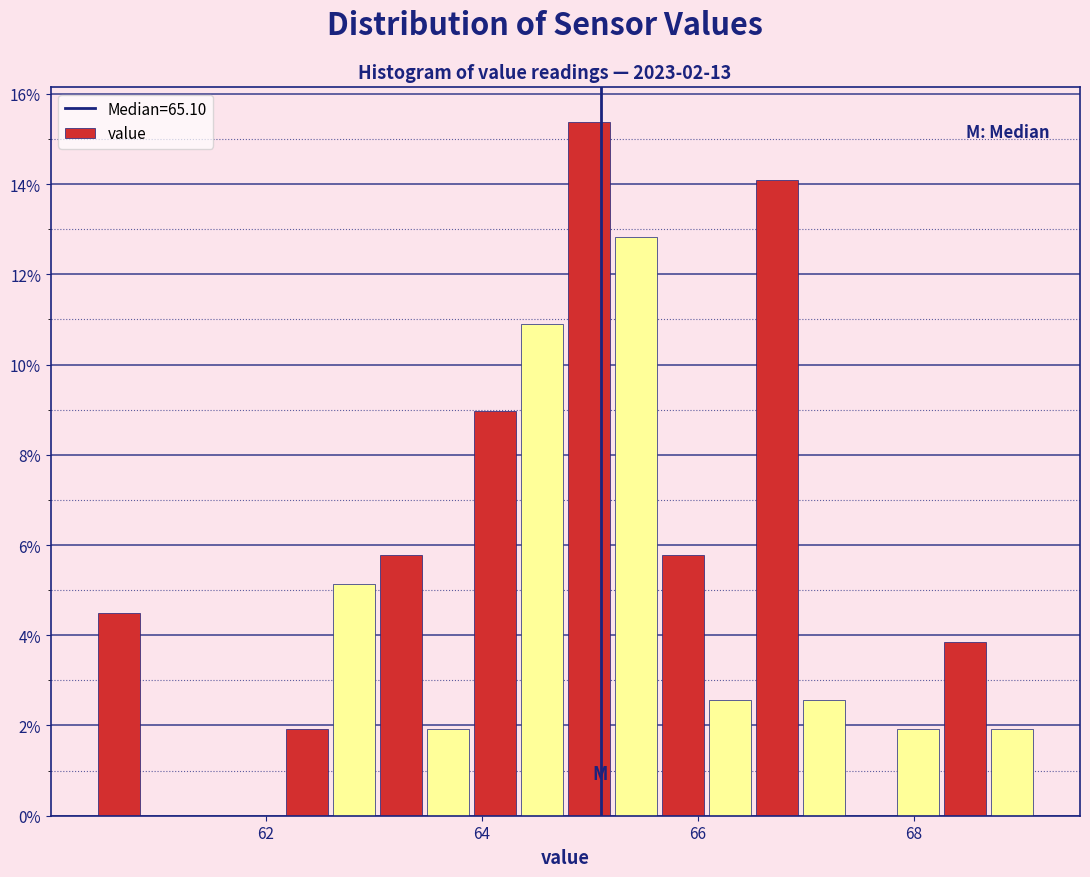

Read against the x-axis, roughly where is the centre of the tallest bar?

65.0